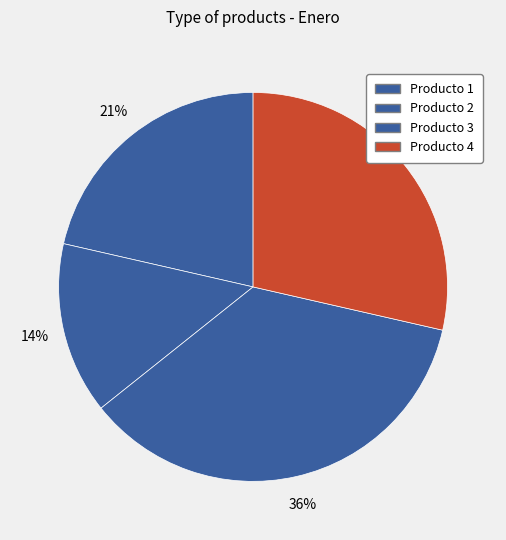

How many slices are in this pie chart?

4